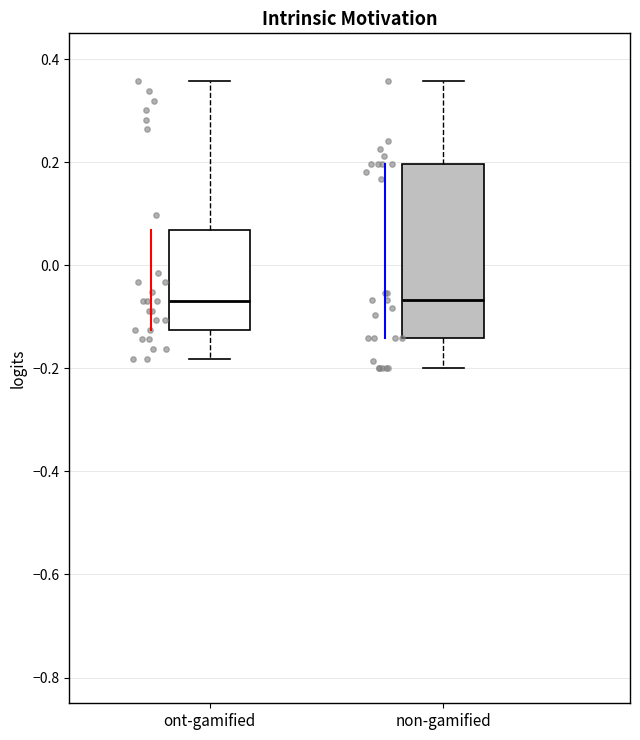

Where does the upper whisker of the box for ont-gamified end on the y-axis? The values are not printed on the chart, so give them approximately, as read against the axis.

0.36